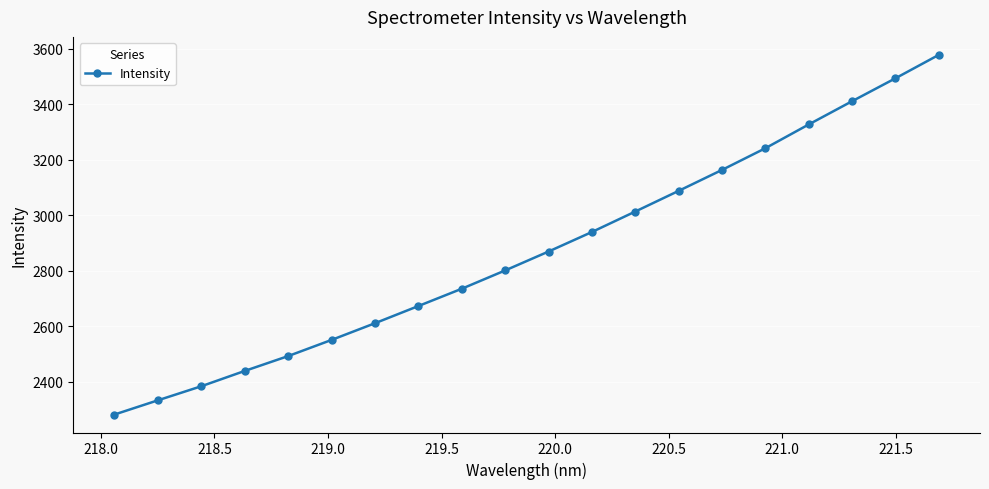

True or false: there are more than 0 points higher than both neighbors.

False